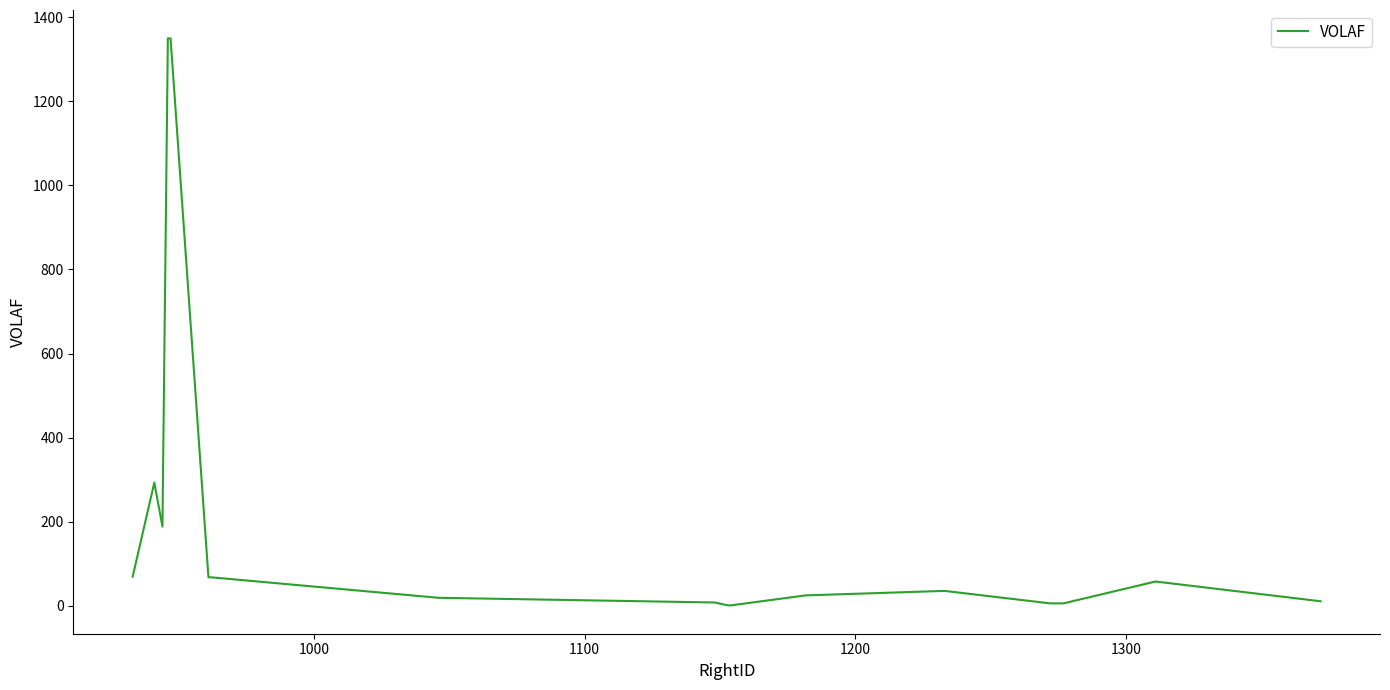

What is the difference between the maximum and minimum values?

1349.3